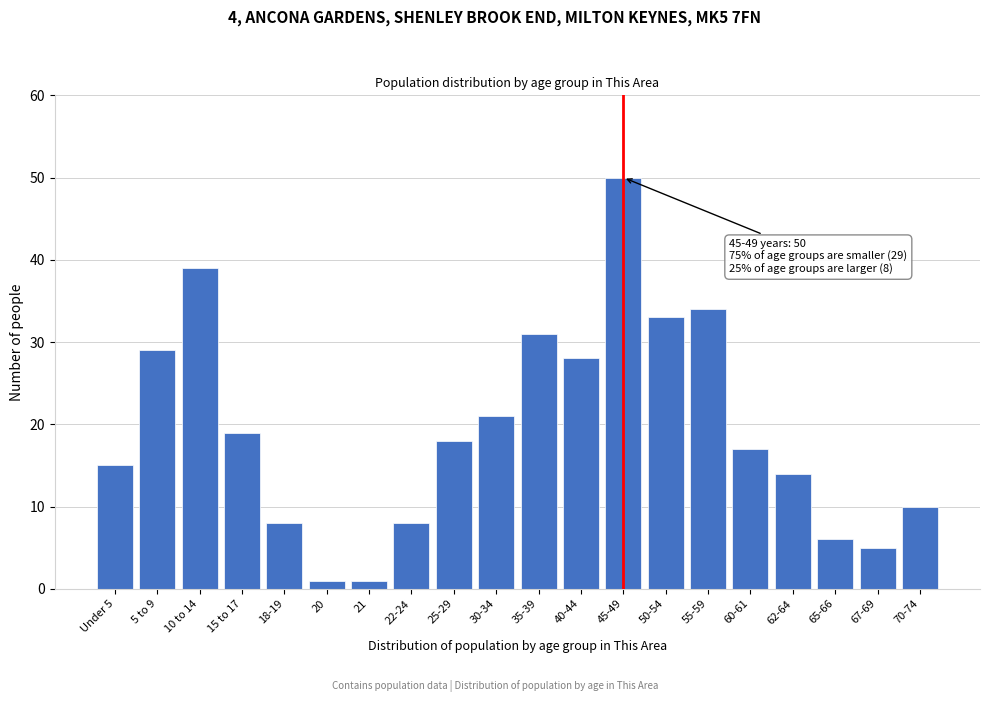

Reading right to left, what are all the values shown in this chart?

70-74=10	67-69=5	65-66=6	62-64=14	60-61=17	55-59=34	50-54=33	45-49=50	40-44=28	35-39=31	30-34=21	25-29=18	22-24=8	21=1	20=1	18-19=8	15 to 17=19	10 to 14=39	5 to 9=29	Under 5=15